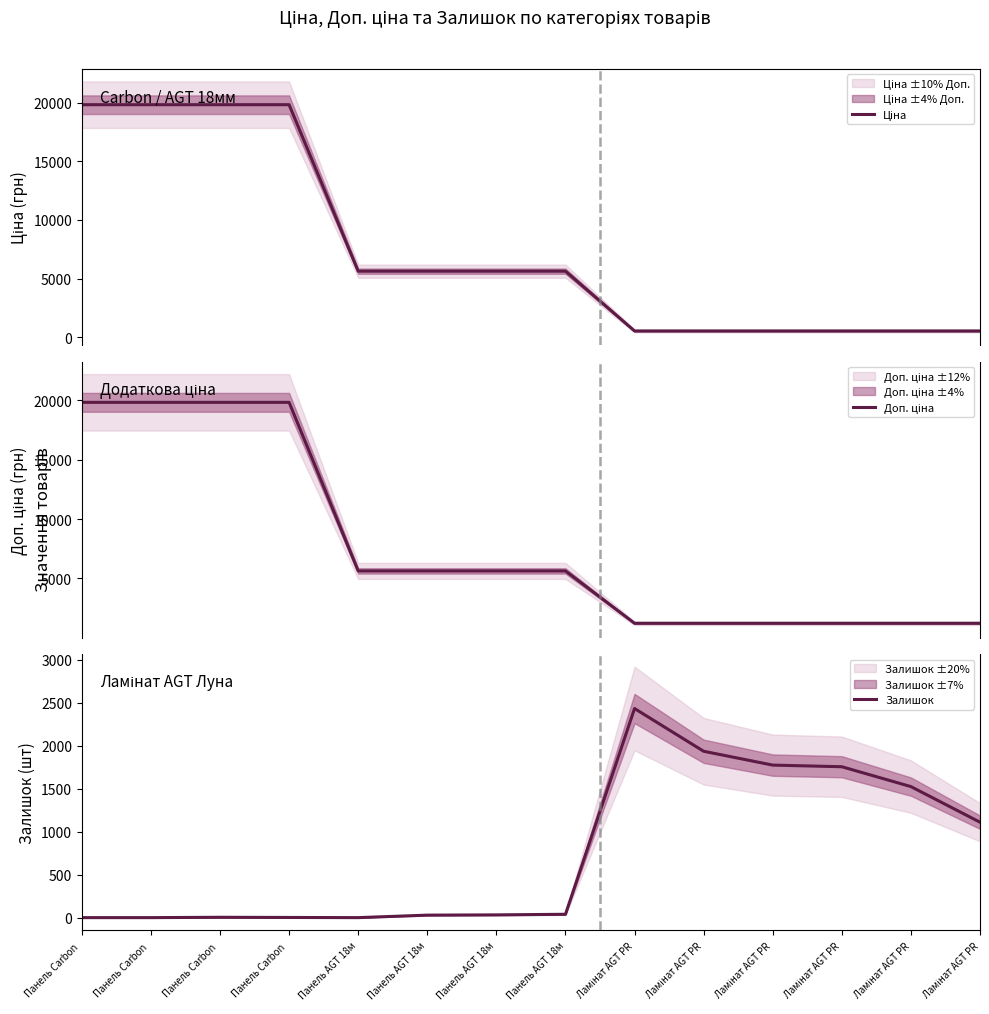

Which category has the lowest value in the Залишок series?

Панель Carbon 